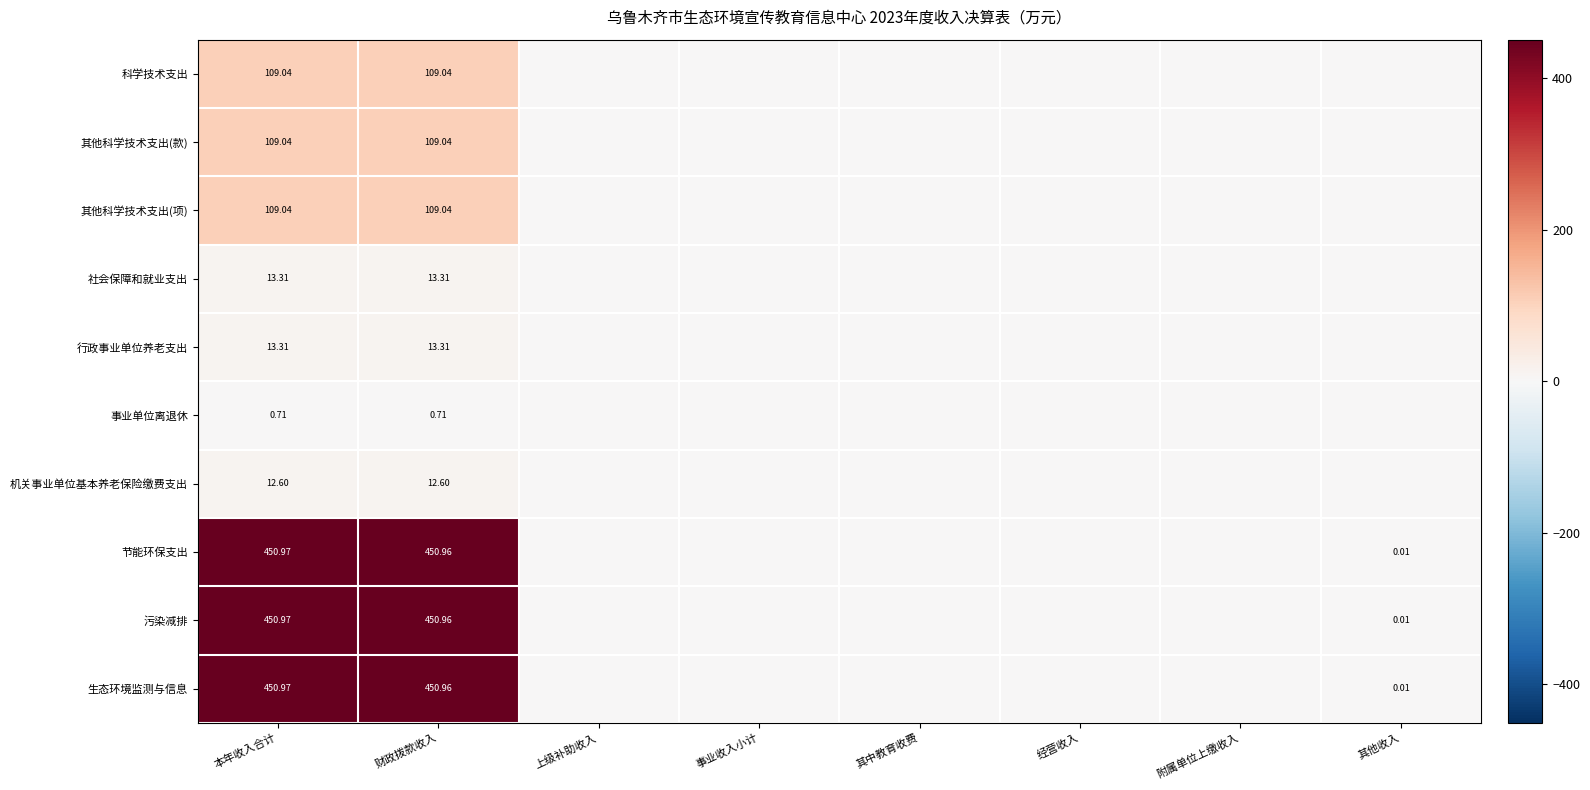

Is the value of 行政事业单位养老支出 at 本年收入合计 greater than the value of 其他科学技术支出(款) at 财政拨款收入?

No